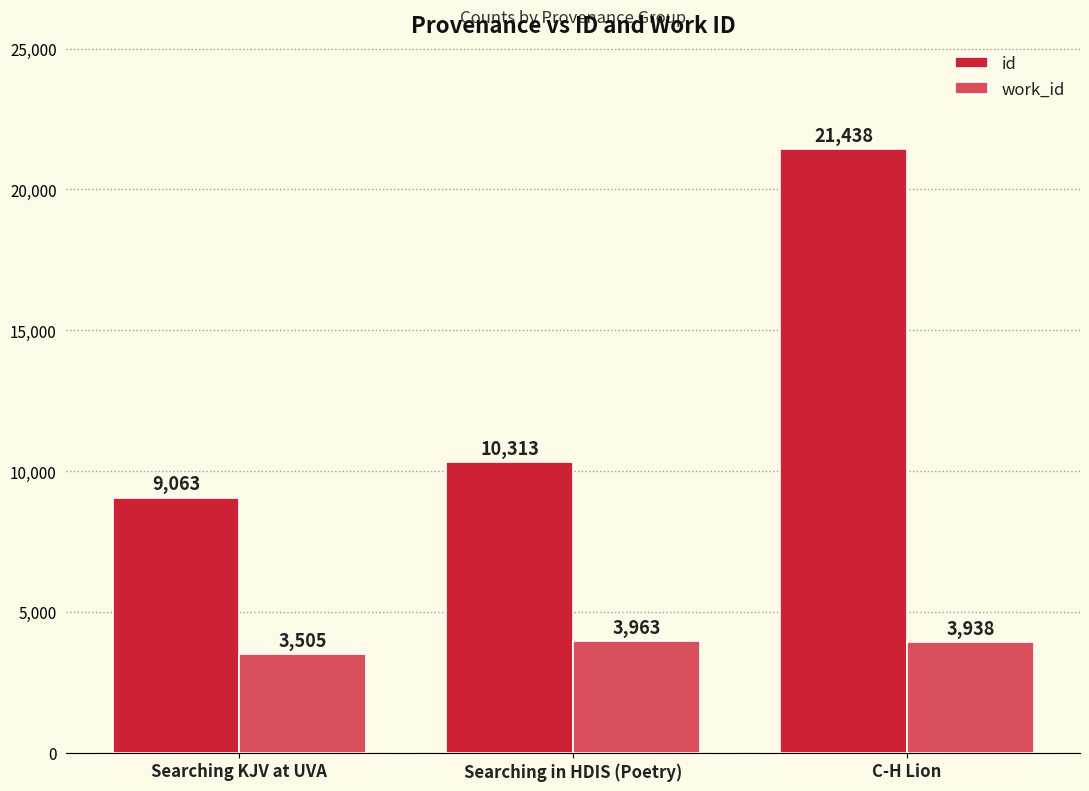

What is the average value of the work_id series?

3802